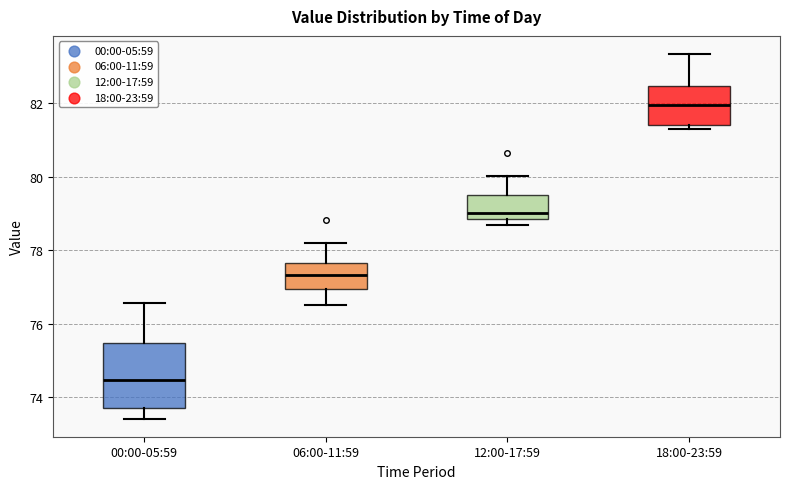

Comparing the boxes themselves (not the whiskers), which one is the tallest?

00:00-05:59